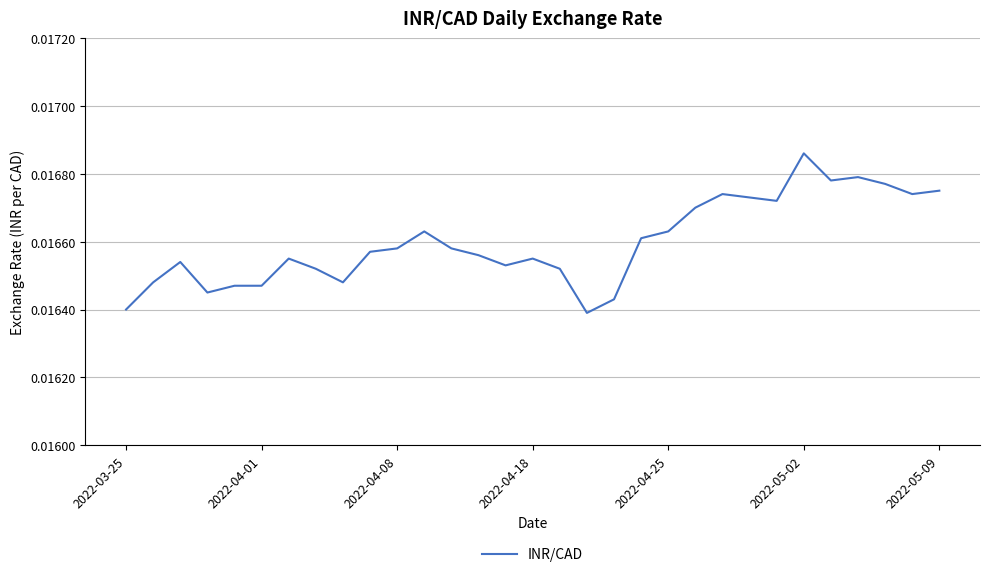

Which label corresponds to the largest value in the chart?

2022-05-02